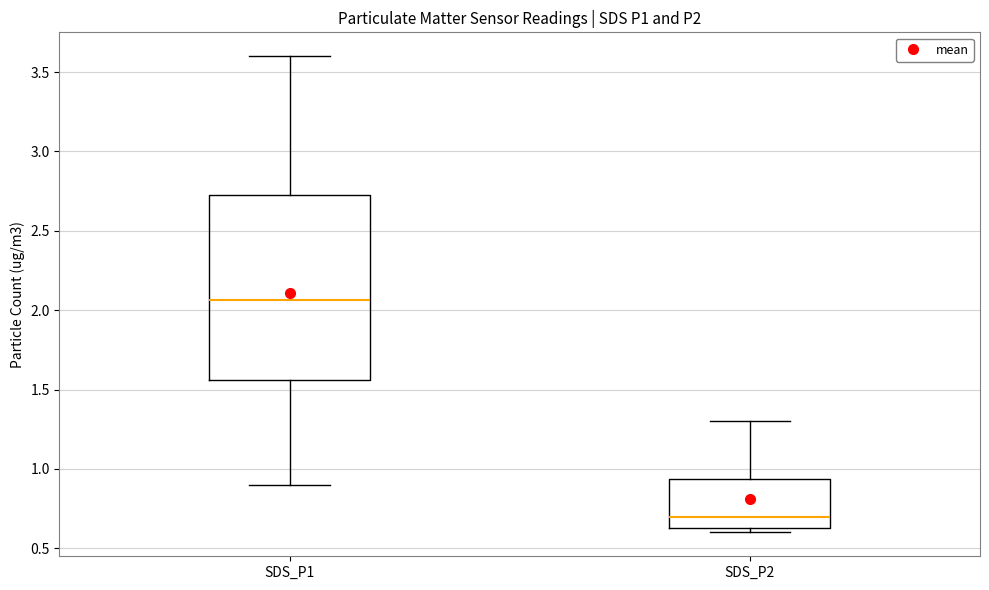

Which box is the tallest, from its lower edge to its upper edge?

SDS_P1